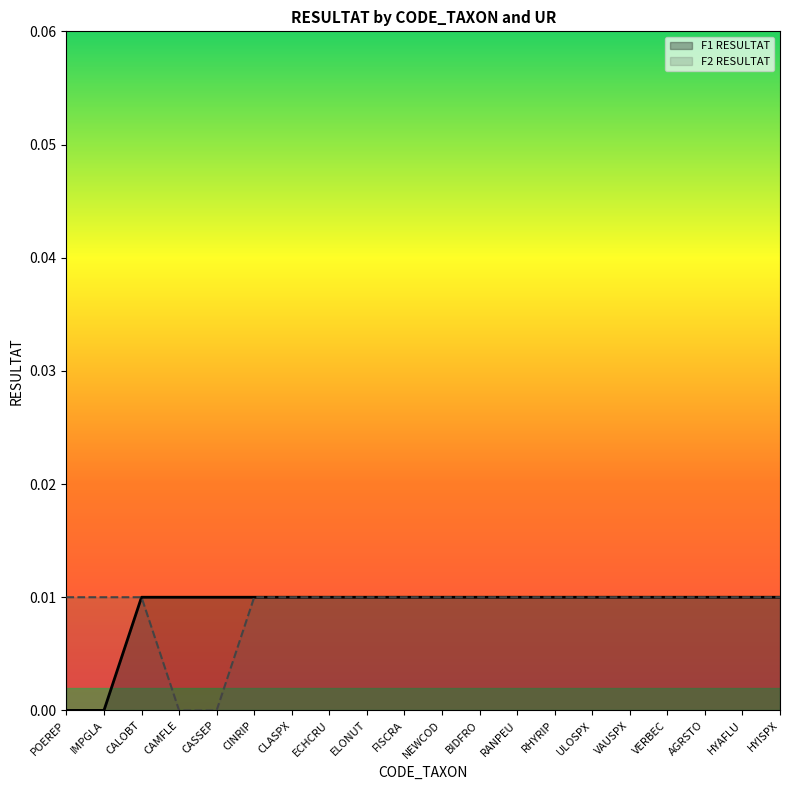

Is it true that F2 RESULTAT equals 0.0 at FISCRA?

False